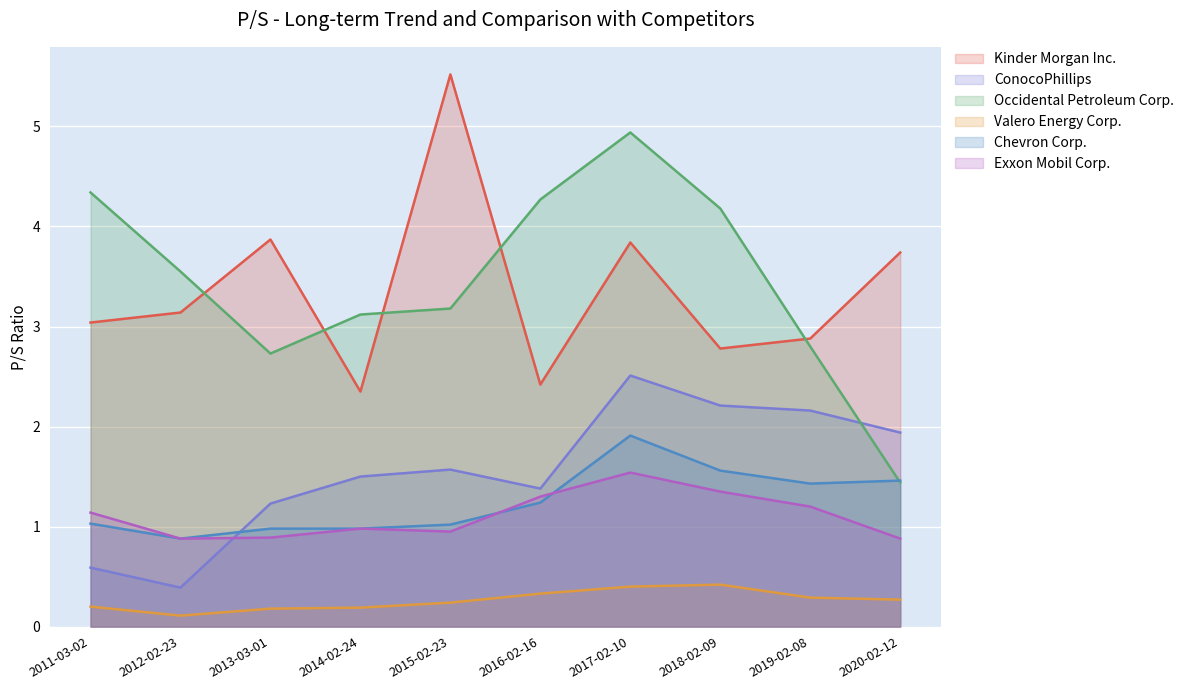

At which label does Occidental Petroleum Corp. first exceed 3?

2011-03-02